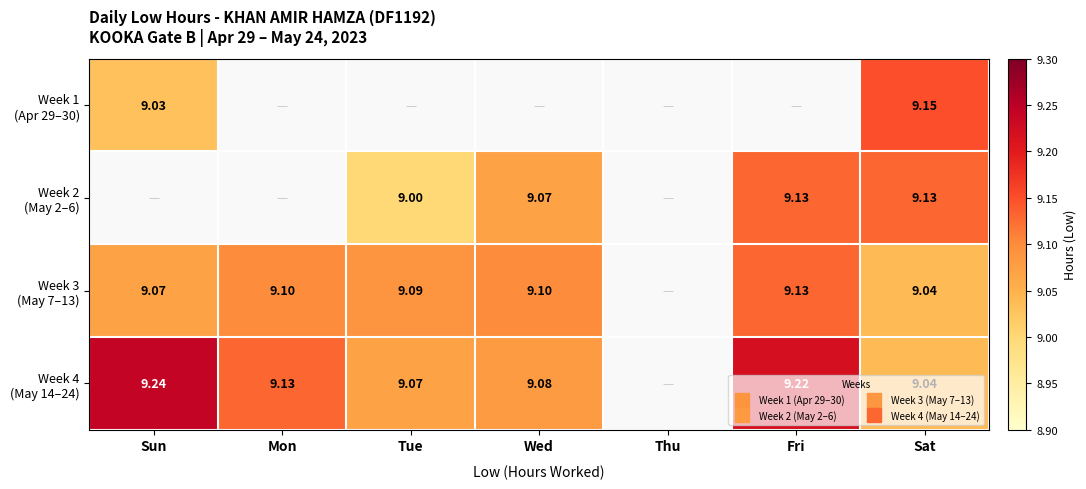

Which category has the lowest value in the Week 2 (May 2–6) series?

Sun